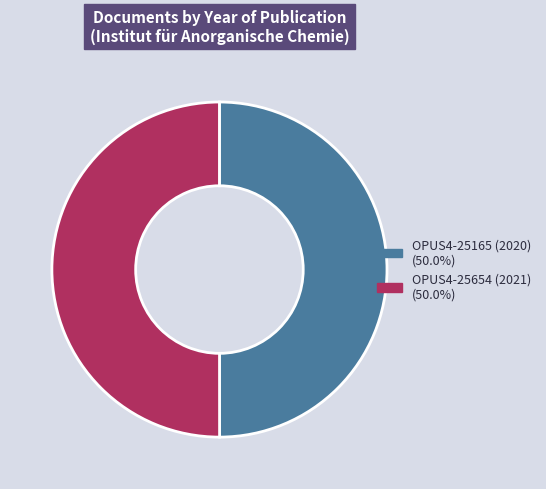

Is the sum of OPUS4-25654 (2021) (50.0%) and OPUS4-25165 (2020) (50.0%) greater than half?

Yes